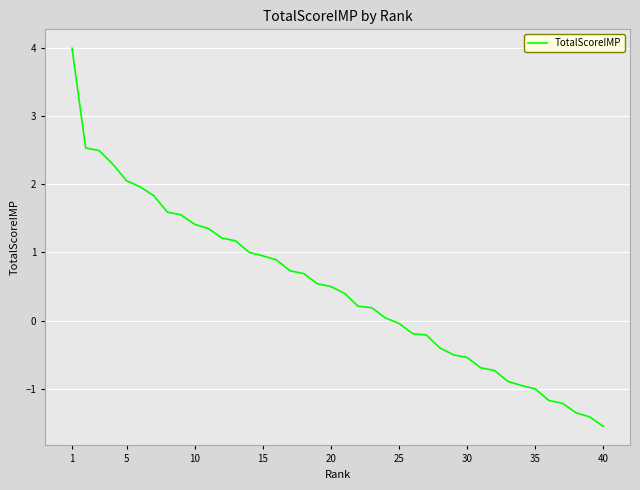

How many distinct data groups are displayed?

1